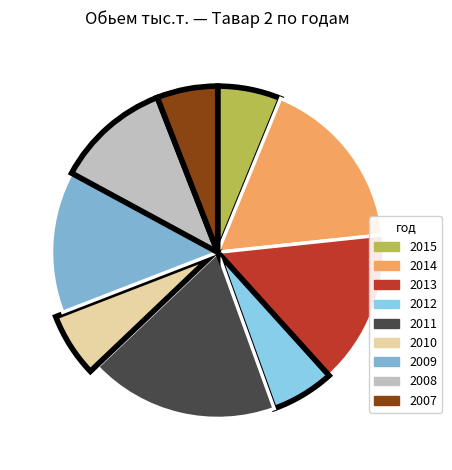

How many slices are in this pie chart?

9